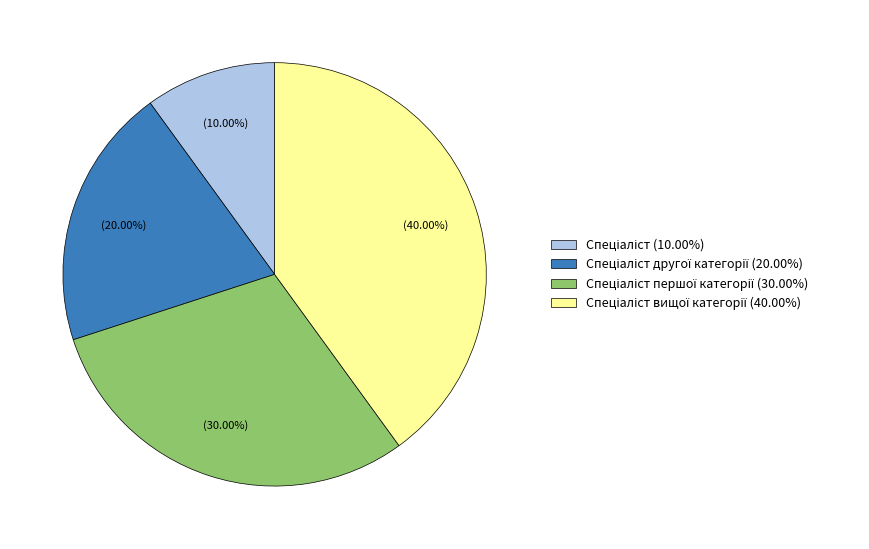

How many segments does this pie chart have?

4